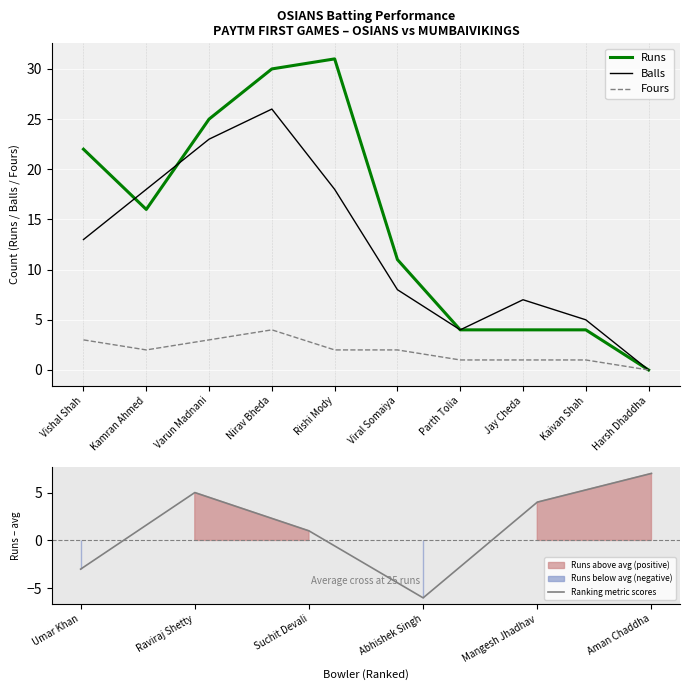

What value does the Runs series have at Jay Cheda?

4